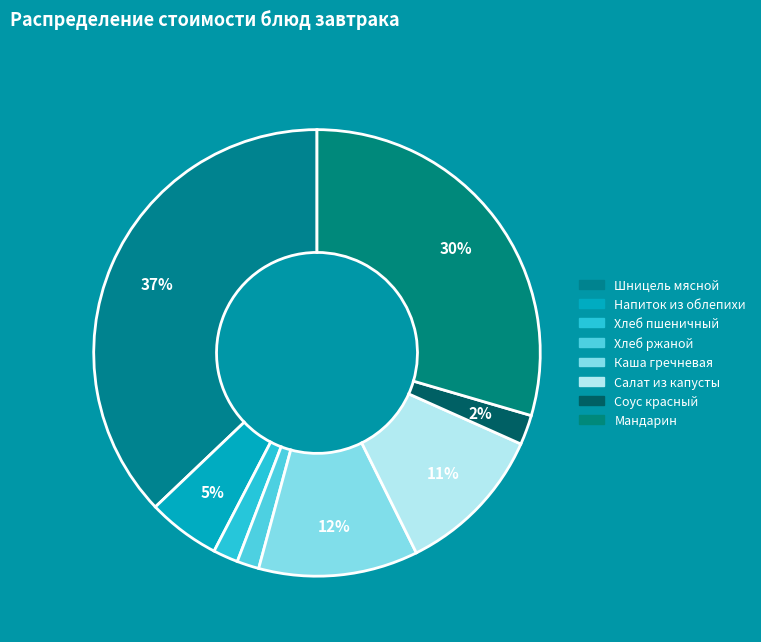

What percentage do Напиток из облепихи and Хлеб ржаной together represent?

6.9%